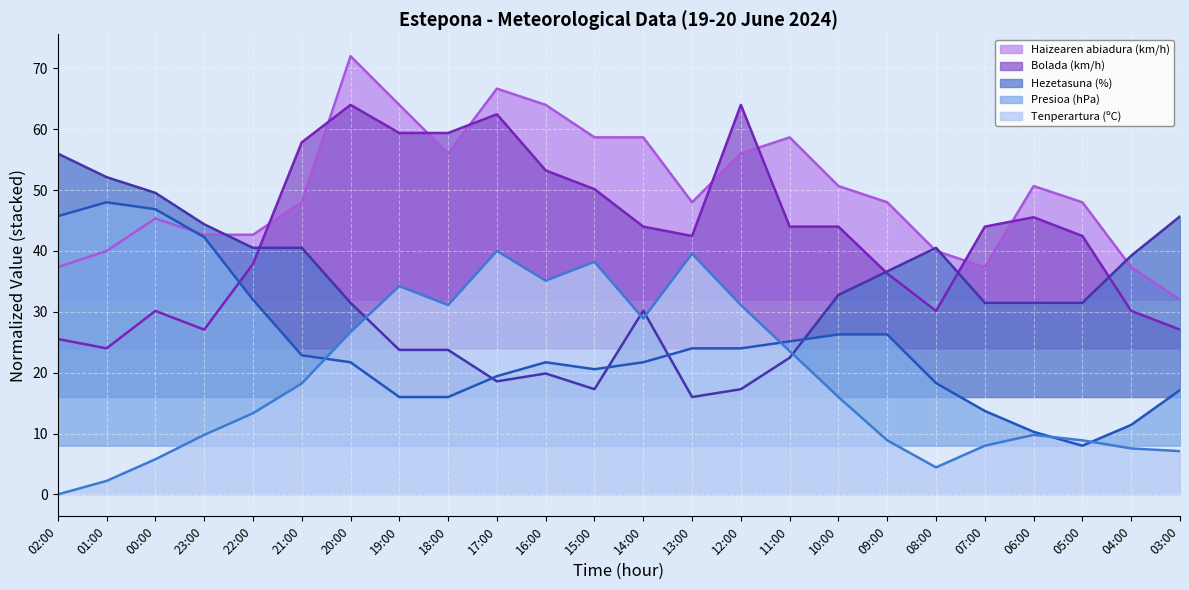

At which category does the chart reach its minimum across all series?

02:00